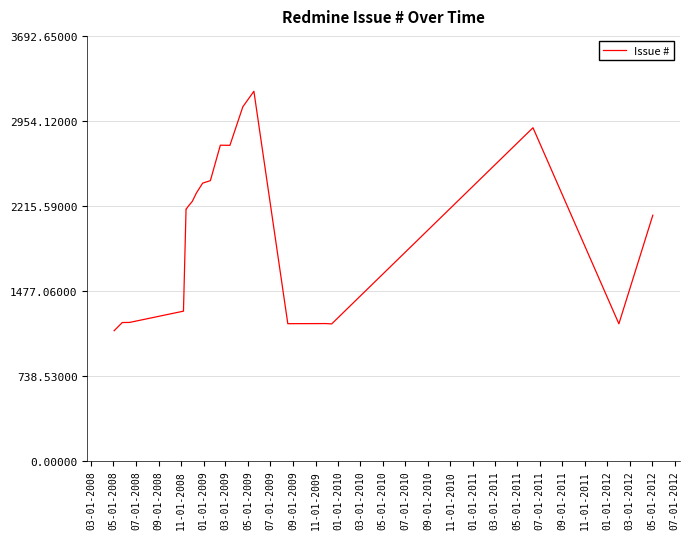

What is the maximum value shown in the chart?

3211